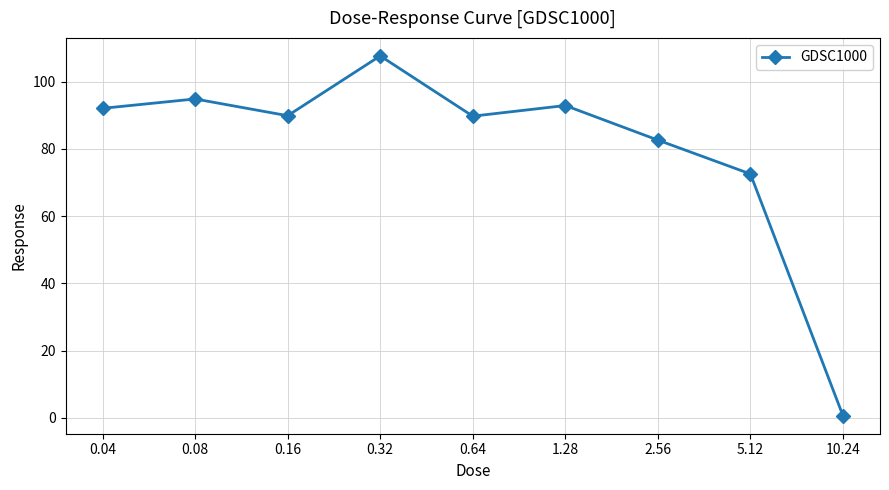

What is the sum of all values?

723.0